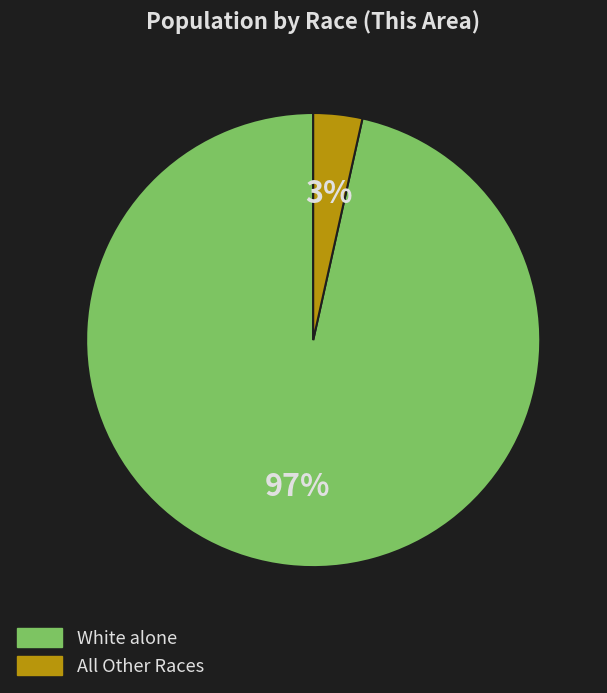

Is there any slice that represents more than half of the pie?

Yes